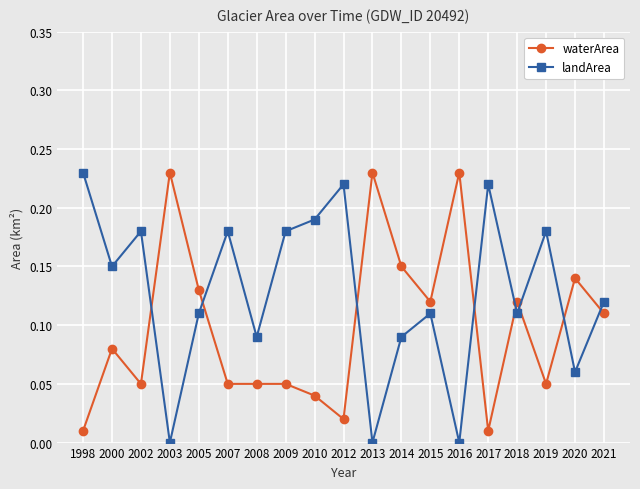

Which series changed the most between 2014 and 2017?

waterArea